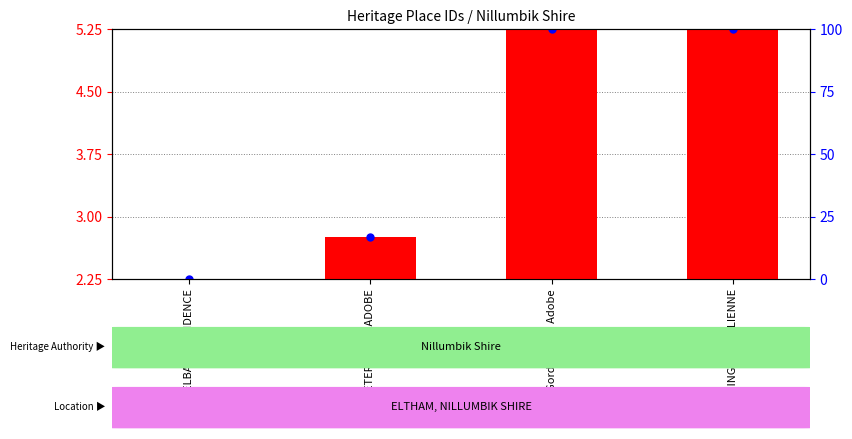

Which series has the largest Y range (max minus min)?

ID (scaled)